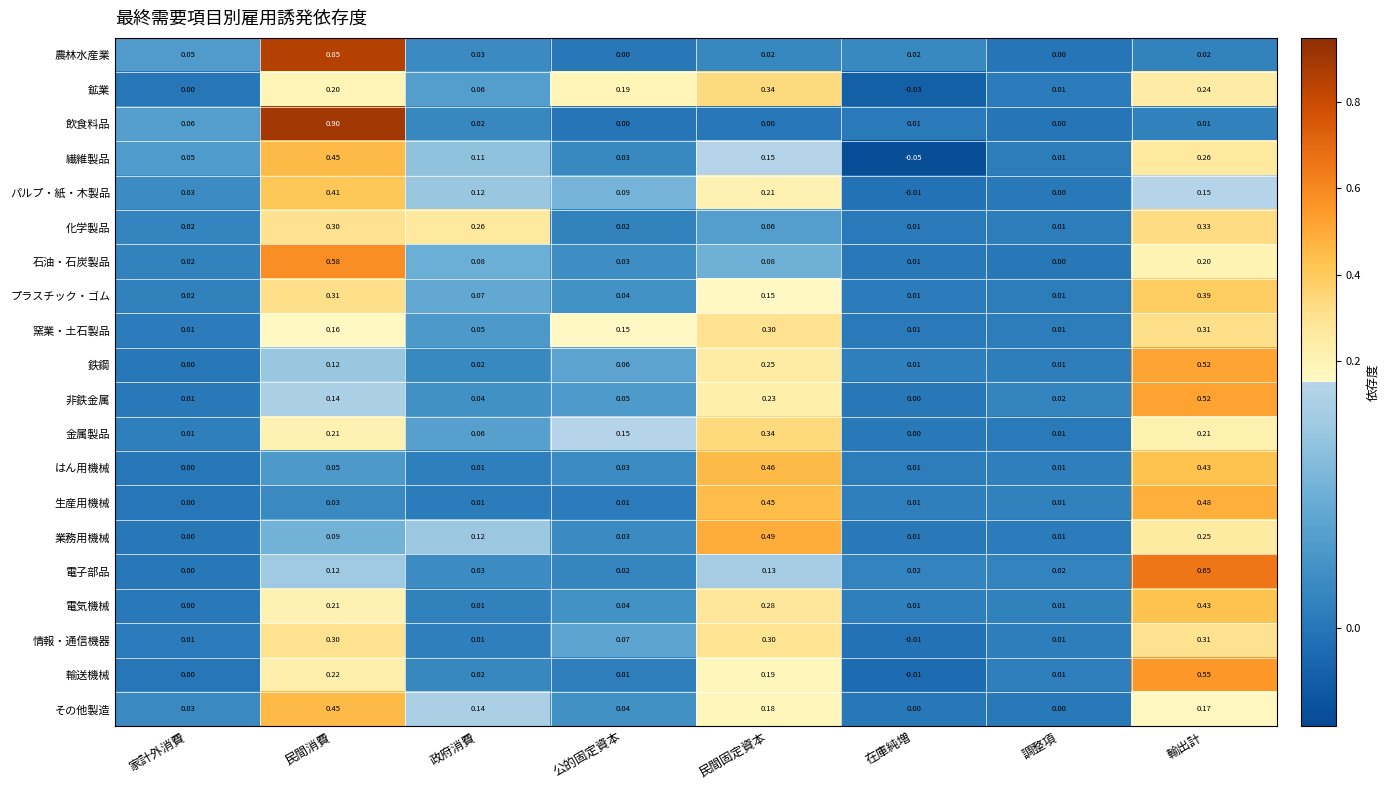

At which label does 情報・通信機器 first exceed 0?

家計外消費